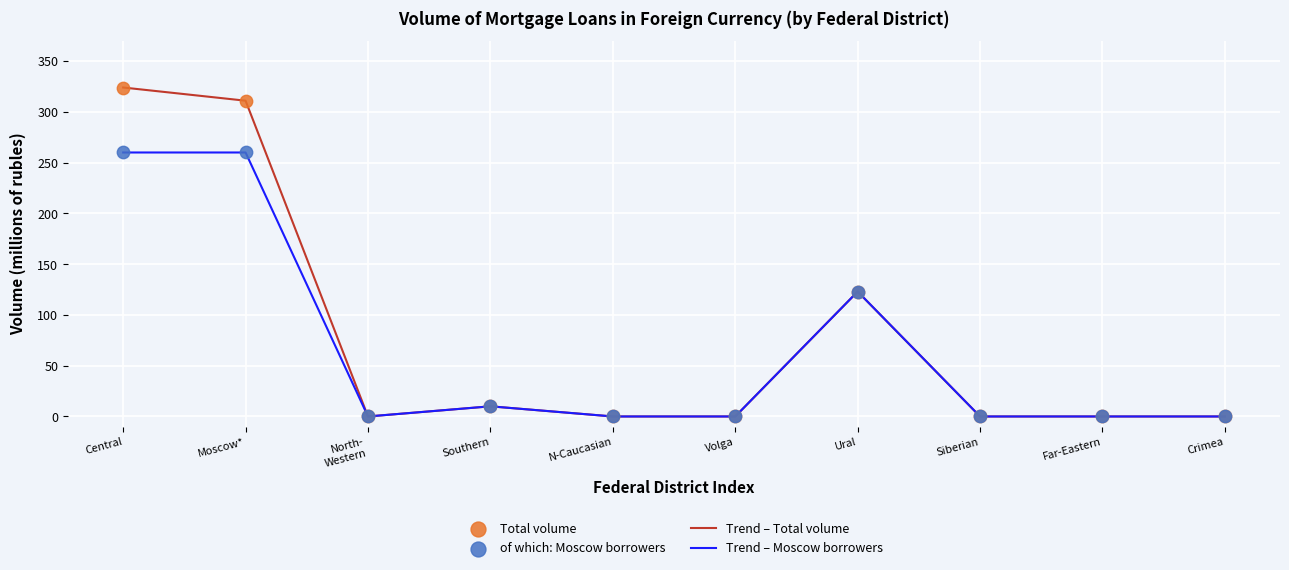

Is the value of Trend – Total volume at Far-Eastern greater than the value of Trend – Moscow borrowers at Moscow*?

No